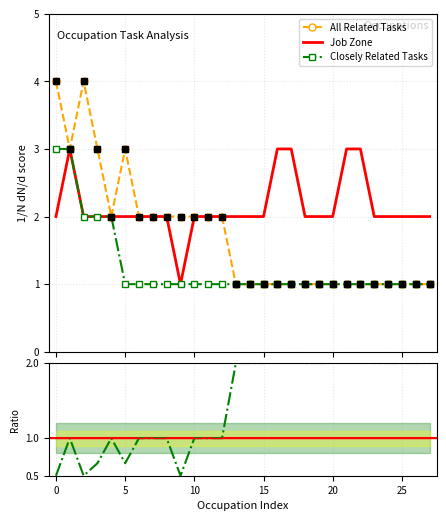

Is the value of Job Zone at 13 greater than the value of Job Zone / All Related at 11?

Yes